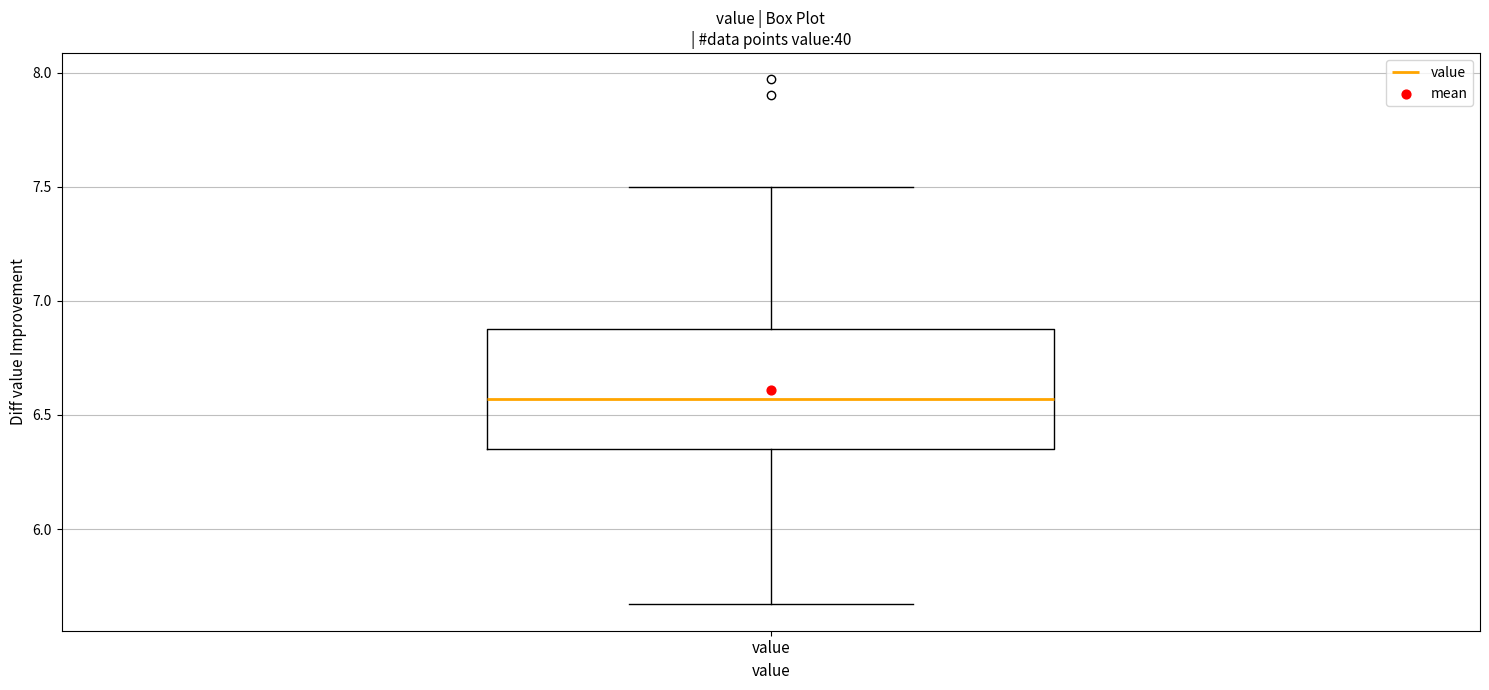

Transcribe this box plot: give where the median line is, the range the box spans, and where the two whiskers end, as read against the y-axis. The values are not printed on the chart, so give them approximately, as read against the axis.

median 6.55, box 6.35 to 6.90, whiskers 5.65 to 7.50